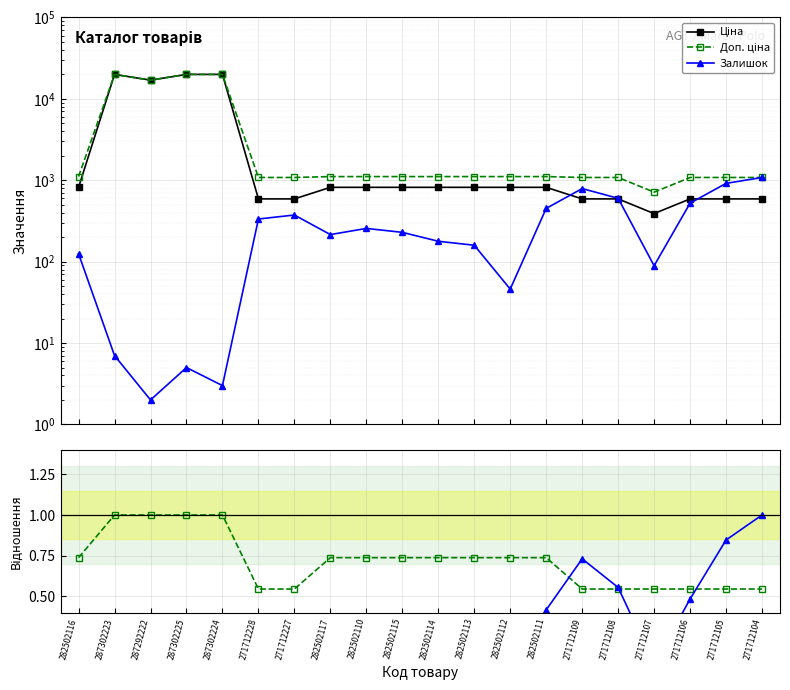

At which category does Ціна reach its first local peak?

287302223